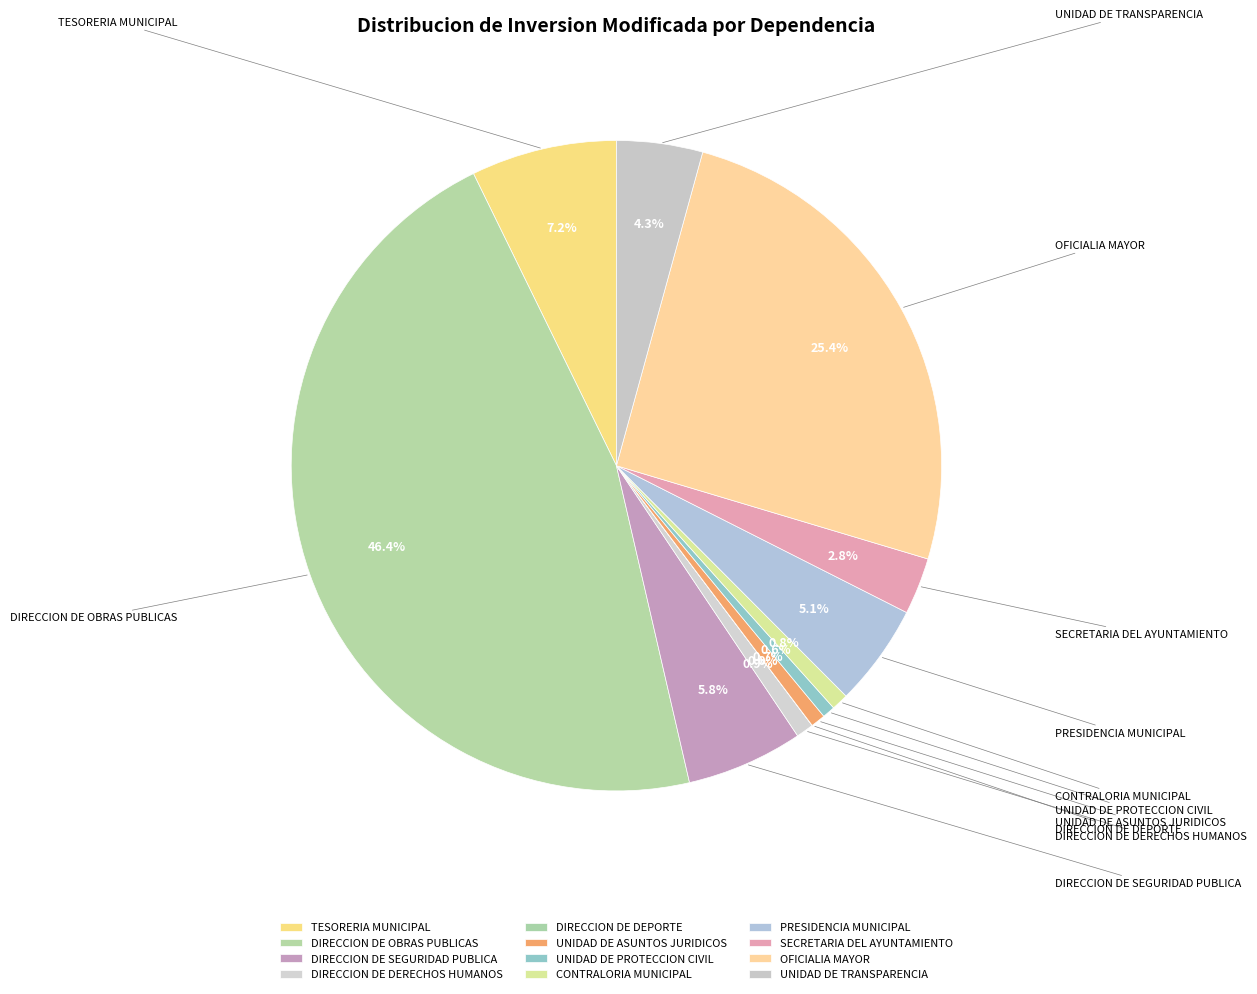

Which category has the biggest portion of the pie?

DIRECCION DE OBRAS PUBLICAS